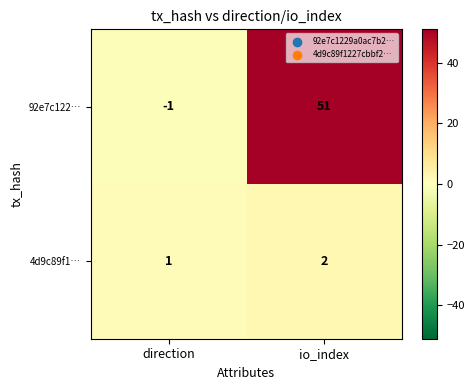

The 4d9c89f1… series shows 2 at io_index. True or false?

True